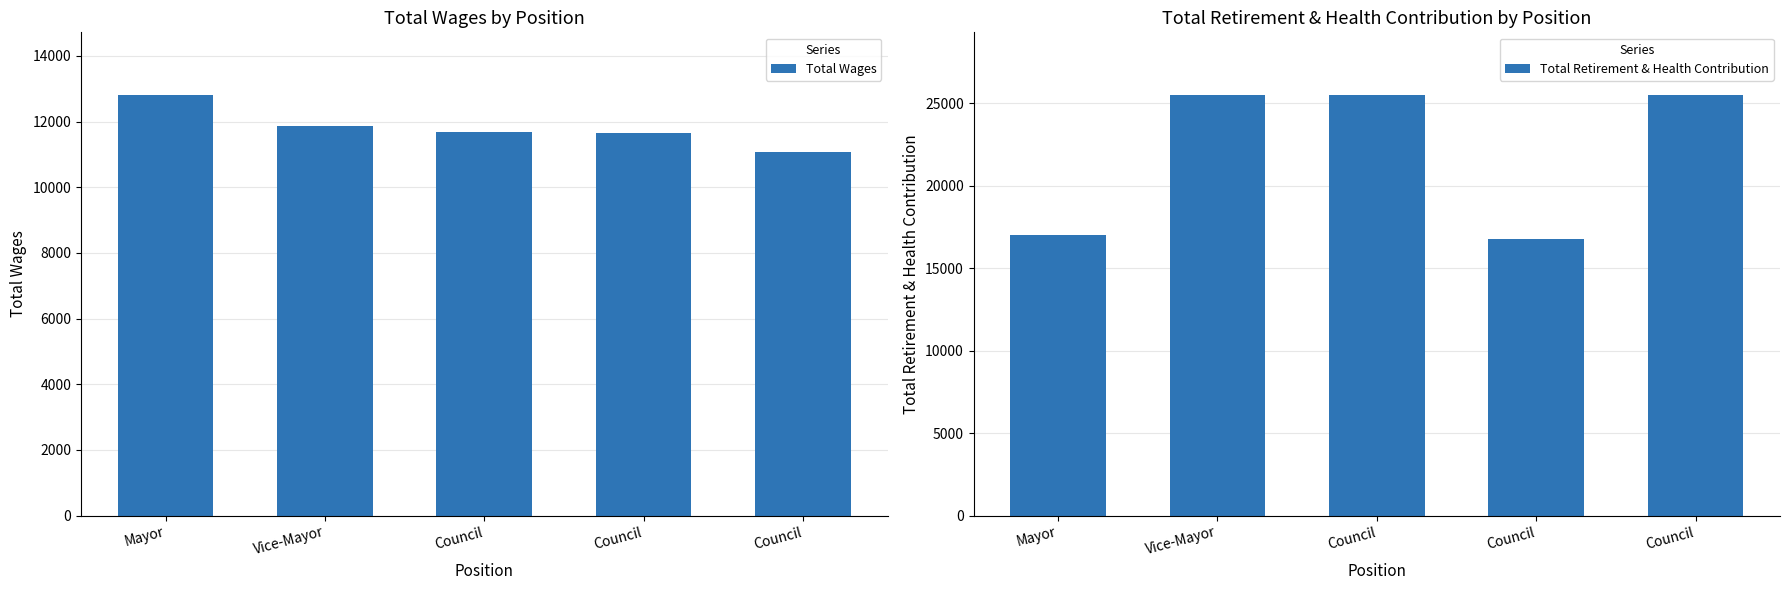

What is the greatest value displayed?

25489